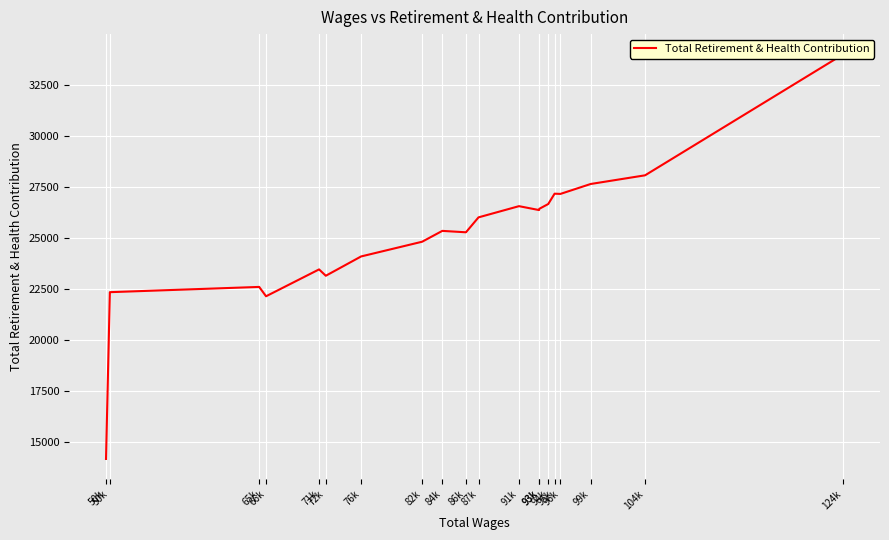

The value at 91k is 26545. True or false?

True